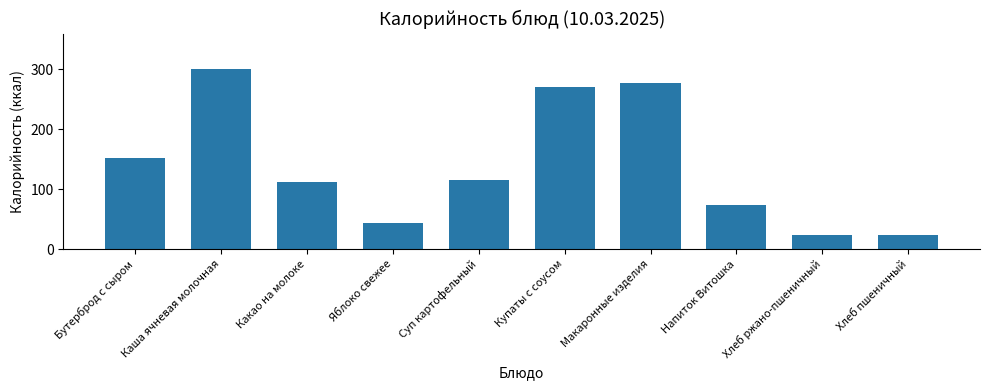

Are the bars grouped side by side (vs. stacked)?

No